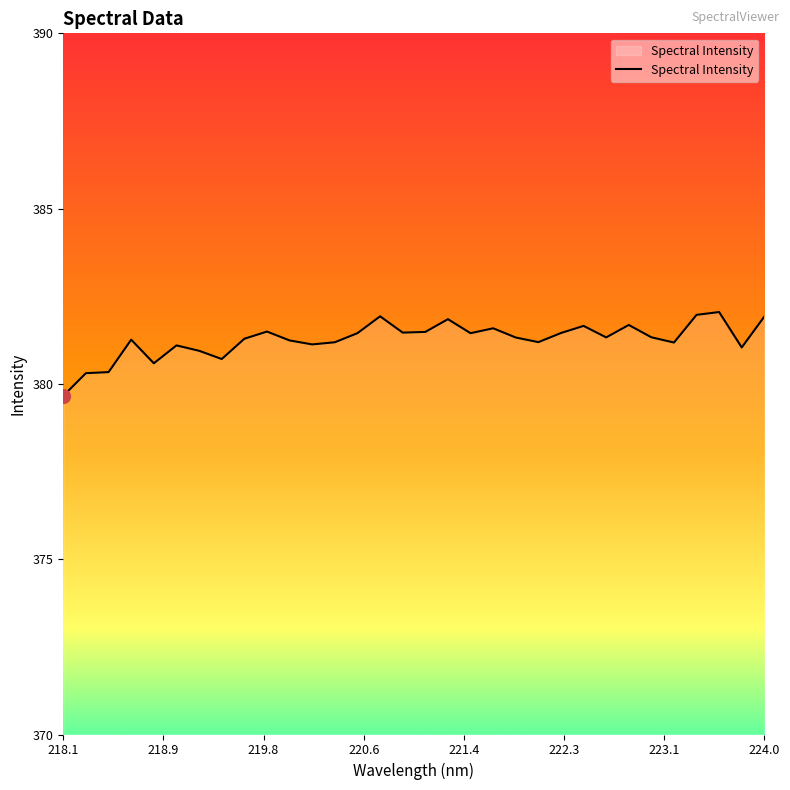

What is the difference between the maximum and minimum values?

2.4